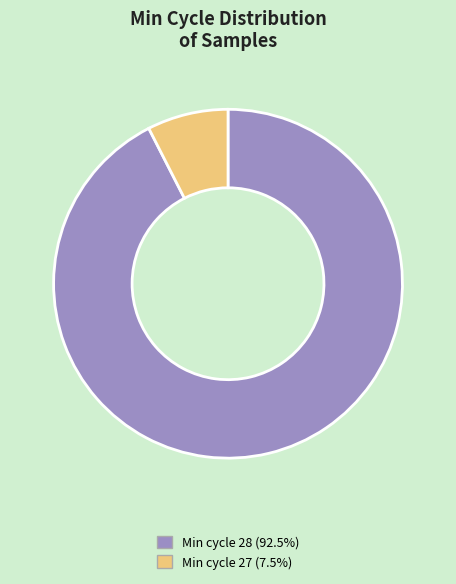

Is there a majority slice in this chart?

Yes